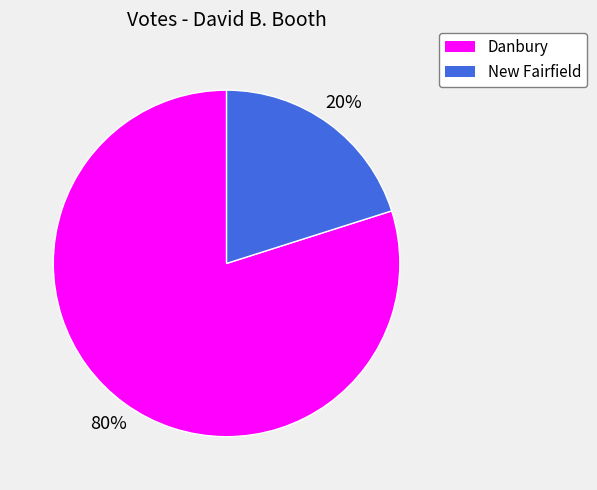

Rank the categories by value from lowest to highest.

New Fairfield, Danbury